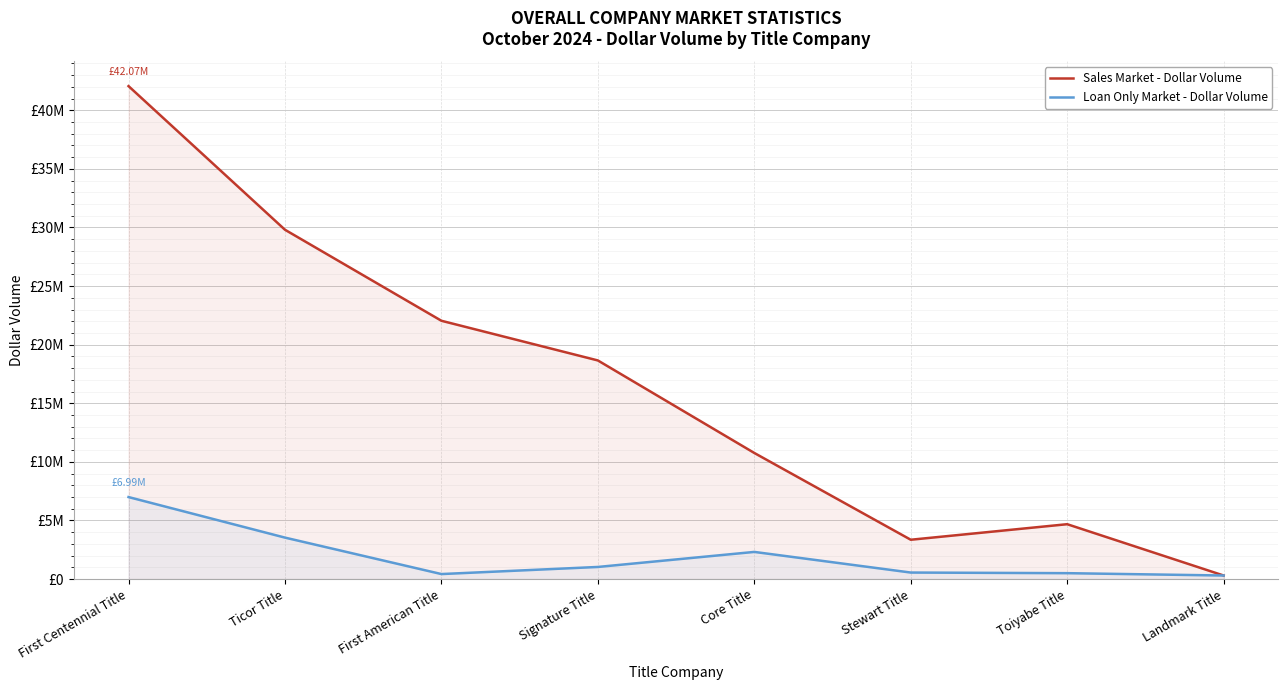

What is the label of the 7th point from the left?

Toiyabe Title